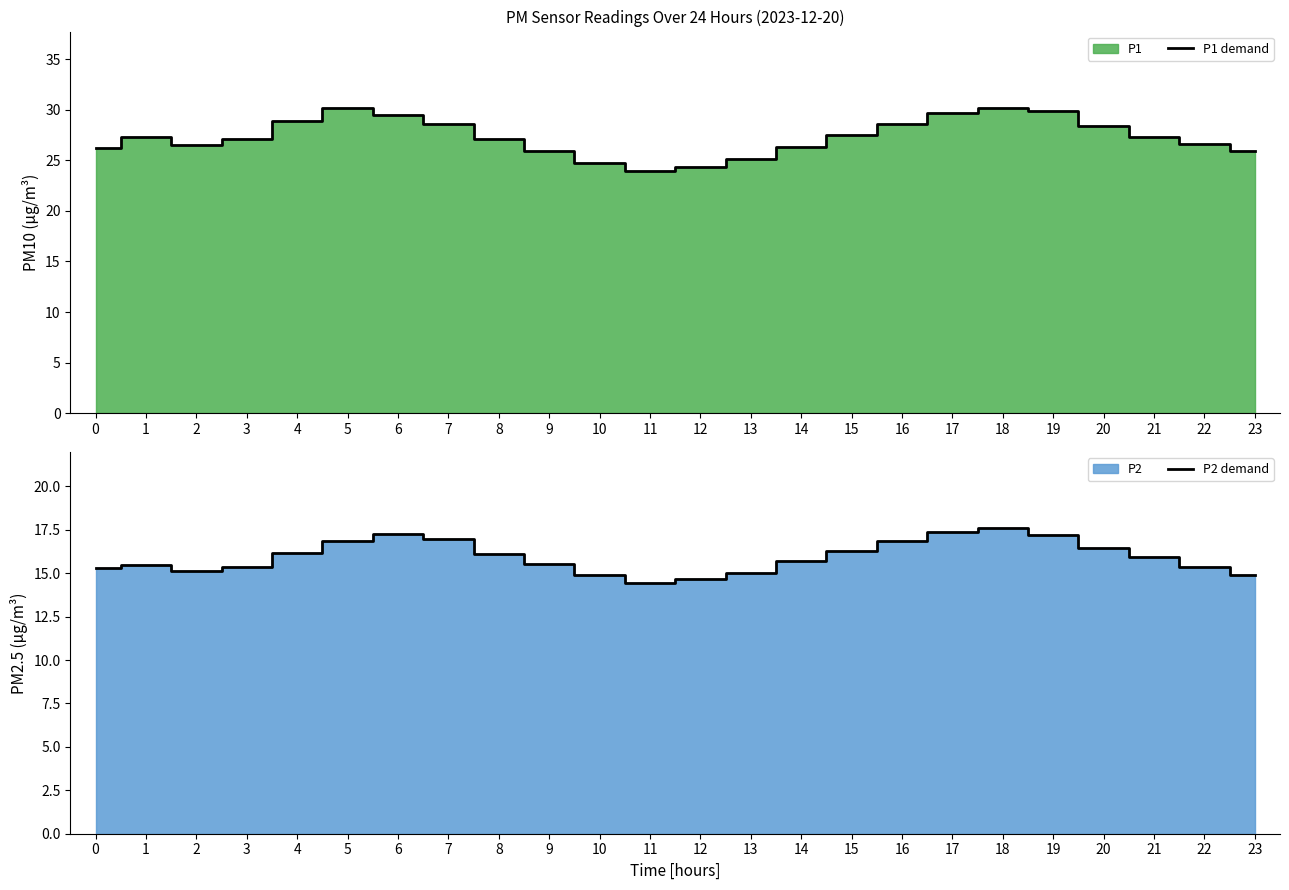

How many lines are shown in the chart?

2